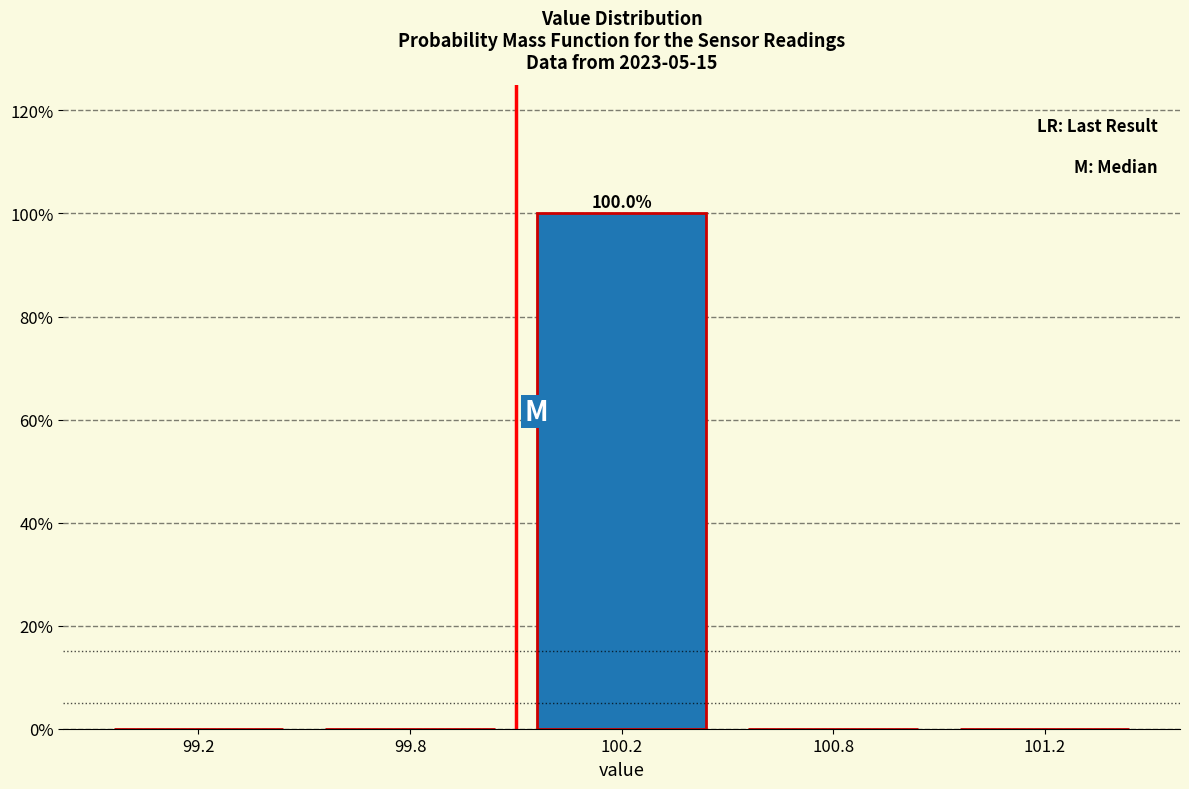

Reading right to left, extract all data points from this chart.

101.2=0	100.8=0	100.2=100	99.8=0	99.2=0